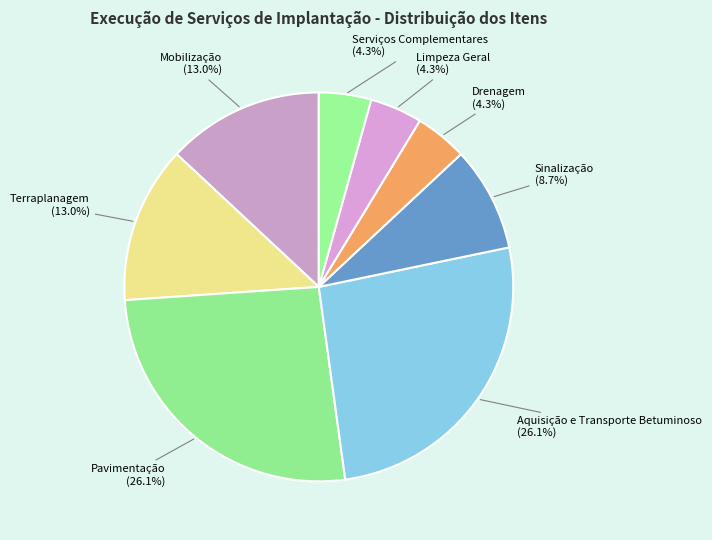

Is it true that Aquisição e Transporte Betuminoso is 26% of the pie?

True